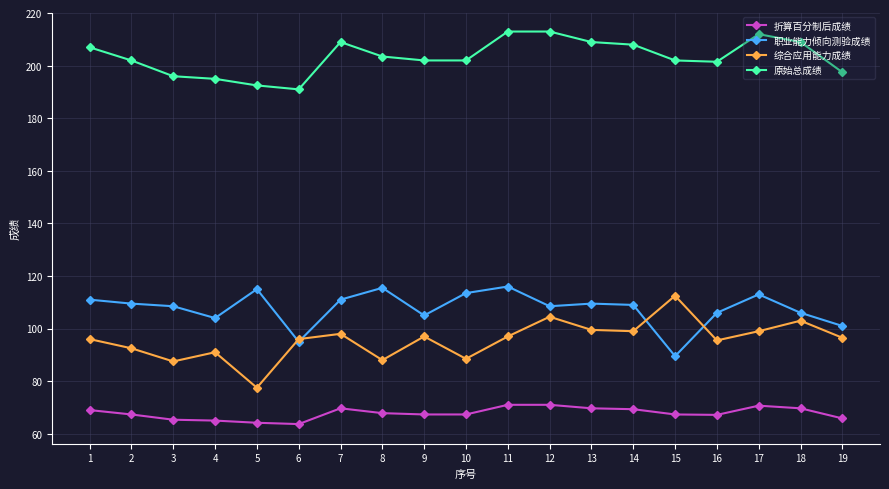

What are all the series names shown in the legend?

折算百分制后成绩, 职业能力倾向测验成绩, 综合应用能力成绩, 原始总成绩